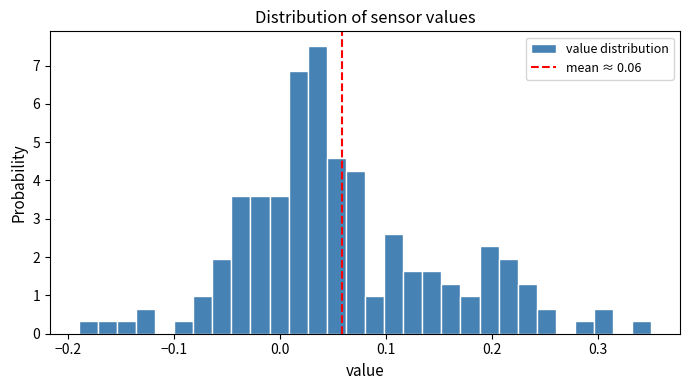

Read against the x-axis, roughly where is the centre of the tallest bar?

0.04